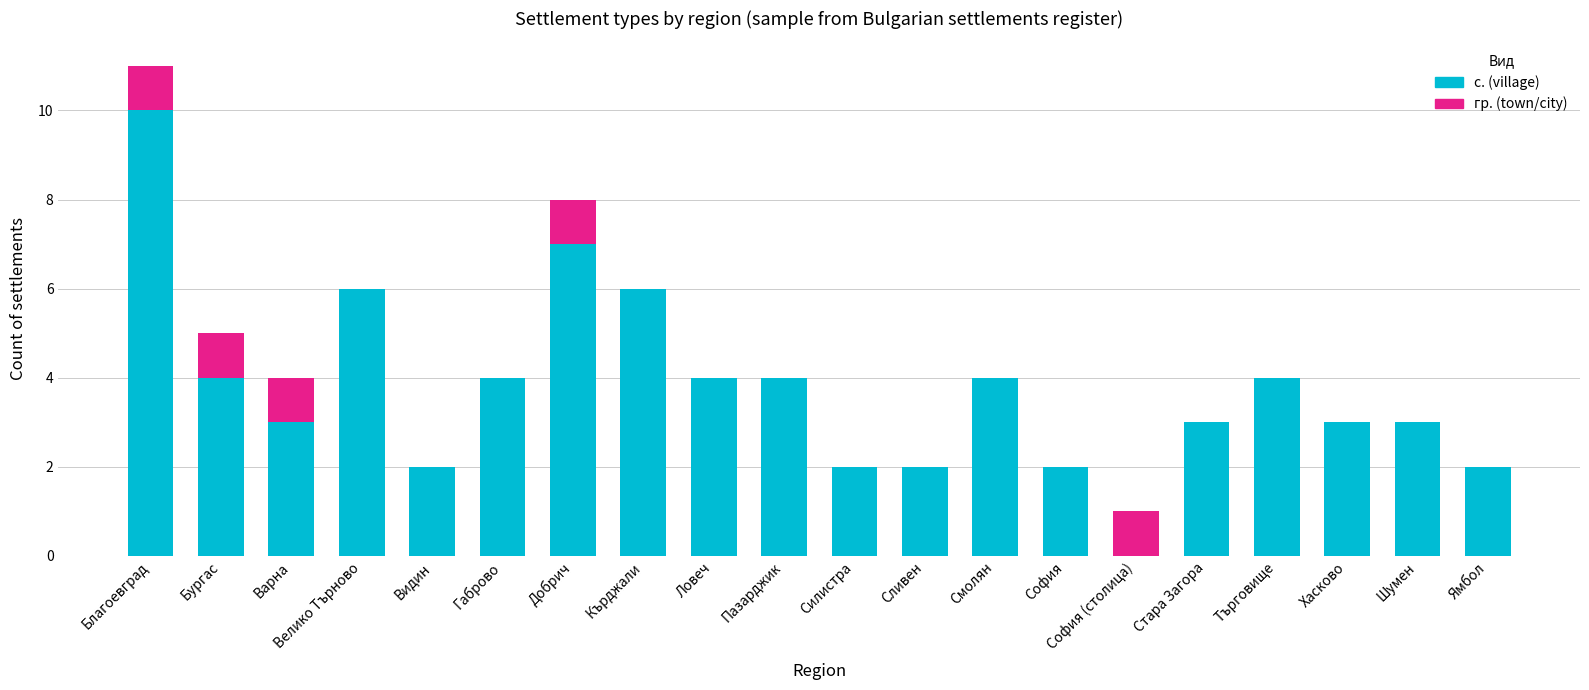

At which category is the sum across all series the highest?

Благоевград